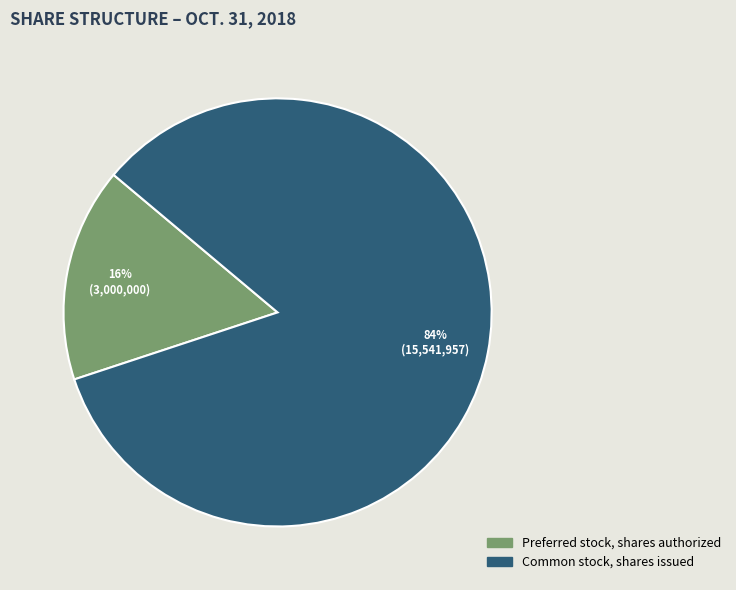

Does any single category account for the majority?

Yes